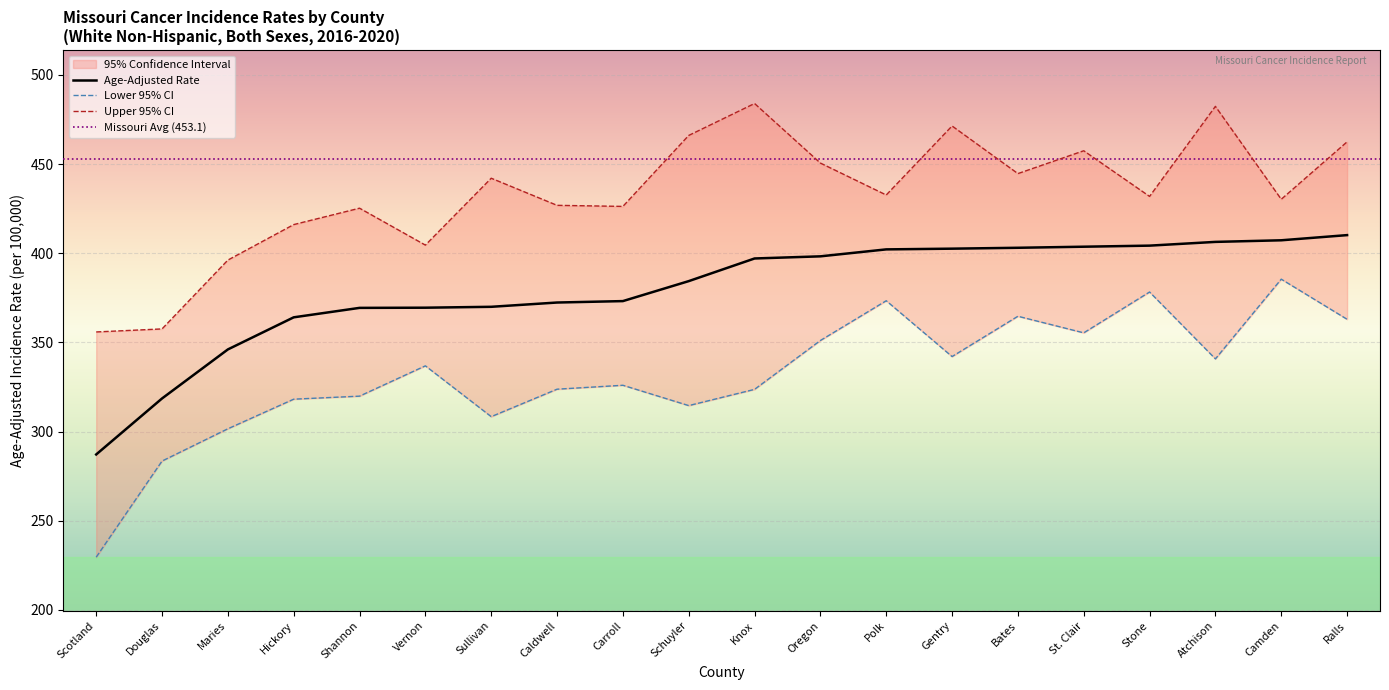

The value of Upper 95% CI at Oregon is 450.6. True or false?

True